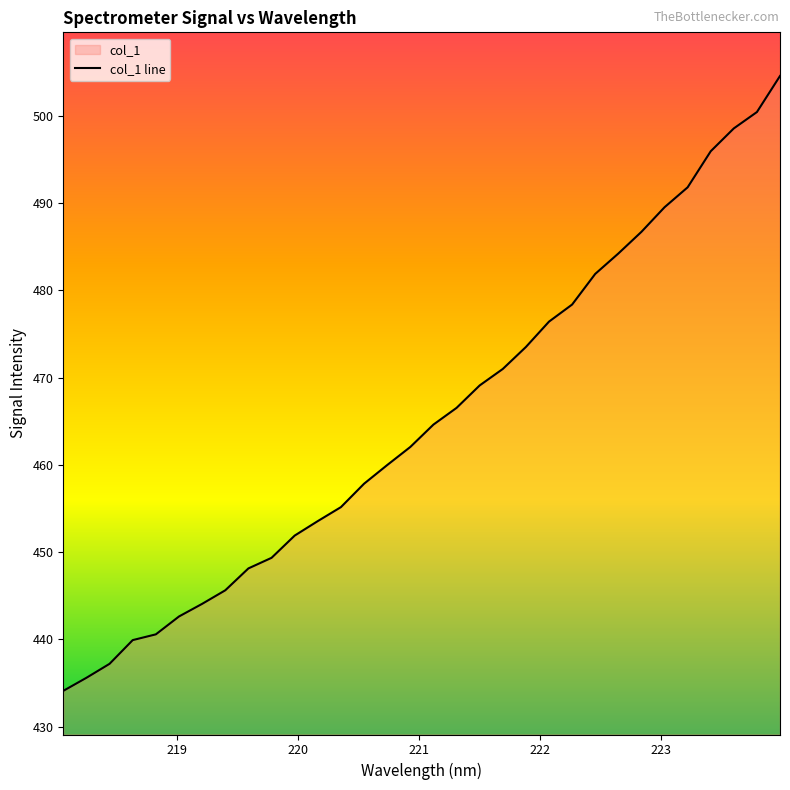

What is the average value?

465.3